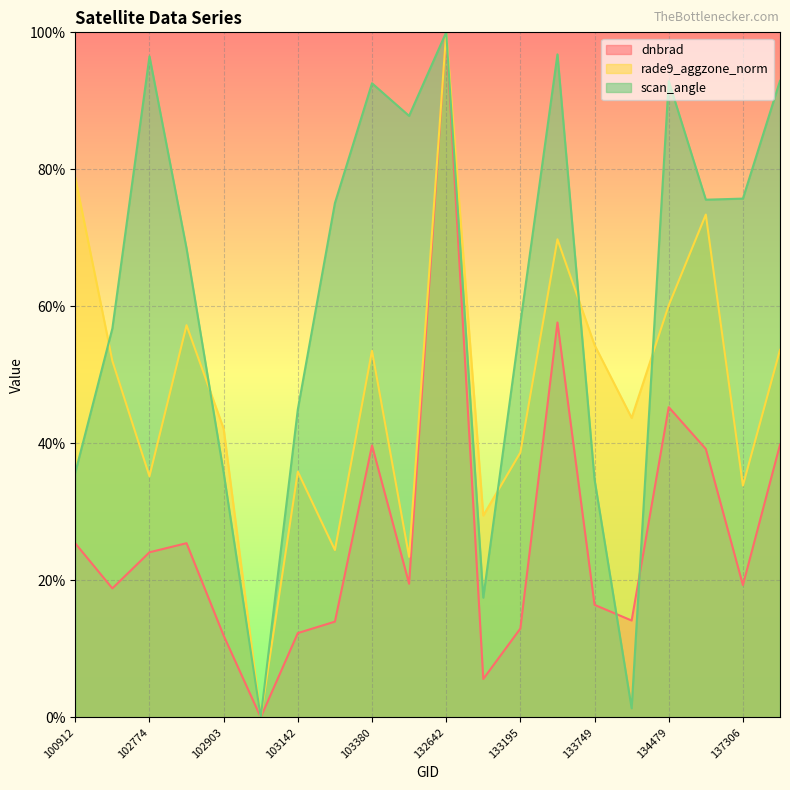

Reading left to right, what are all the values shown in this chart?

dnbrad: 0.3	0.2	0.2	0.3	0.1	0.0	0.1	0.1	0.4	0.2	1.0	0.1	0.1	0.6	0.2	0.1	0.5	0.4	0.2	0.4
rade9_aggzone_norm: 0.8	0.5	0.4	0.6	0.4	0.0	0.4	0.2	0.5	0.2	1.0	0.3	0.4	0.7	0.5	0.4	0.6	0.7	0.3	0.5
scan_angle: 0.4	0.6	1.0	0.7	0.4	0.0	0.4	0.8	0.9	0.9	1.0	0.2	0.6	1.0	0.3	0.0	0.9	0.8	0.8	0.9